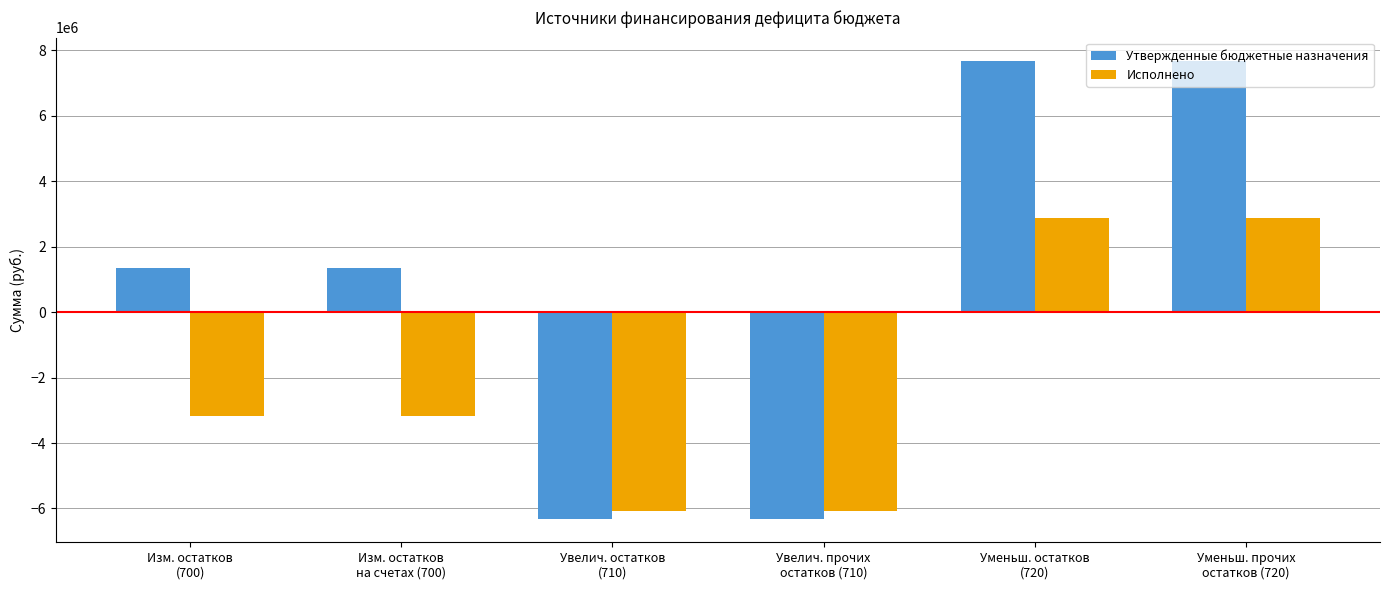

What position from the left is Увелич. остатков
(710)?

3